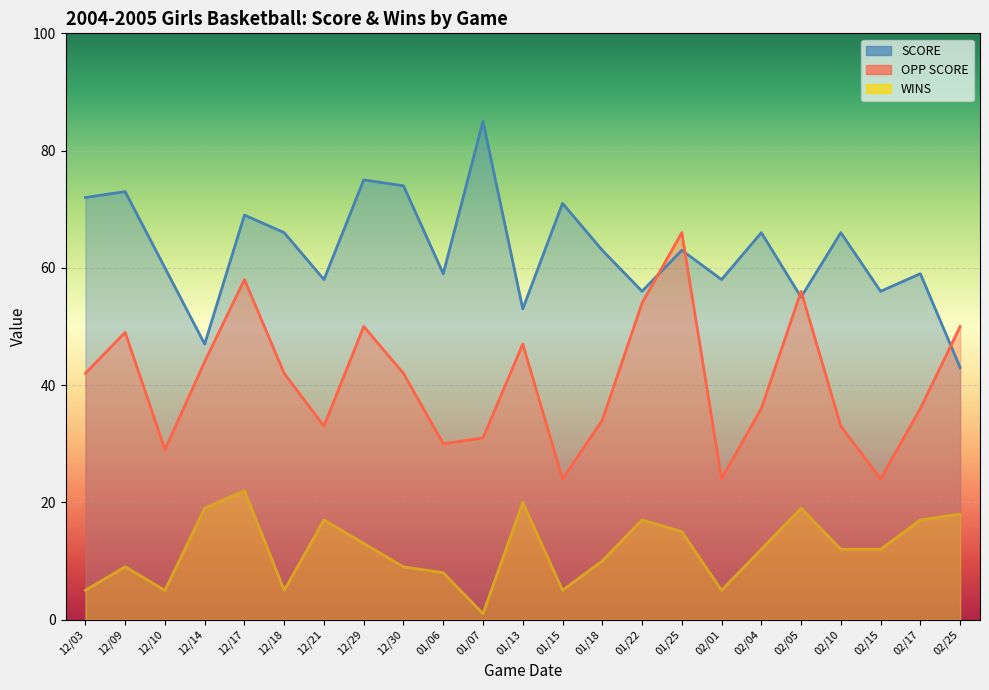

How many data points does each series have?

23